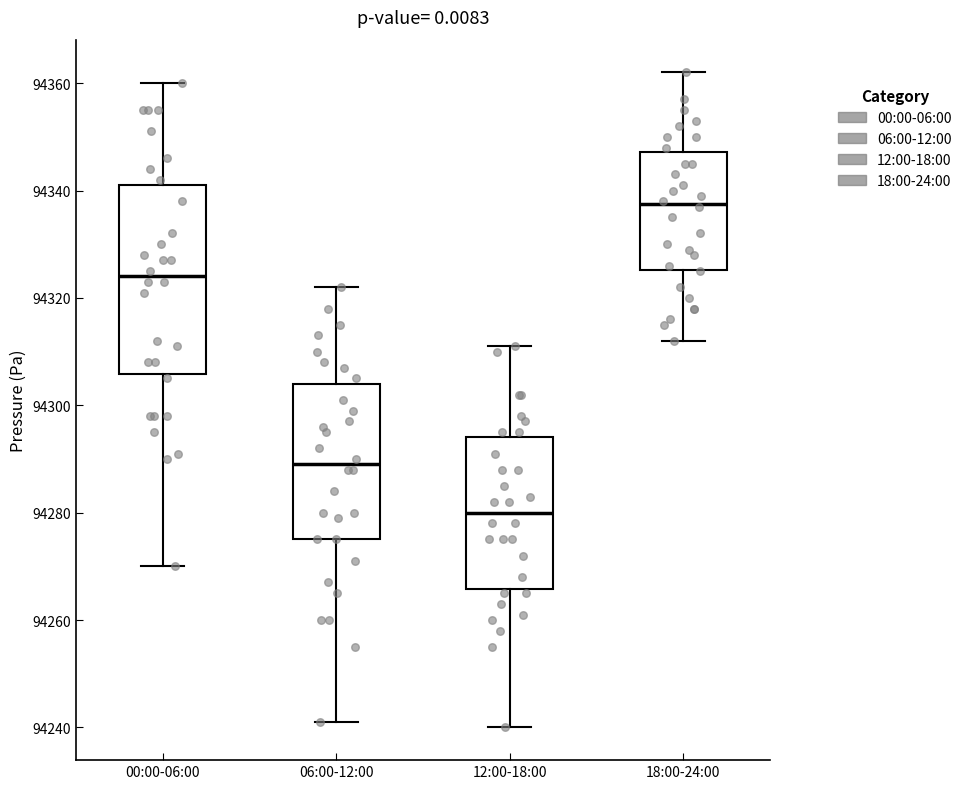

Reading left to right, read every box against the y-axis: the position of its median line, the range the box covers, and the ends of its whiskers. The values are not printed on the chart, so give them approximately, as read against the axis.

00:00-06:00: median 94324, box 94306 to 94342, whiskers 94270 to 94360
06:00-12:00: median 94290, box 94276 to 94304, whiskers 94242 to 94322
12:00-18:00: median 94280, box 94266 to 94294, whiskers 94240 to 94312
18:00-24:00: median 94338, box 94326 to 94348, whiskers 94312 to 94362